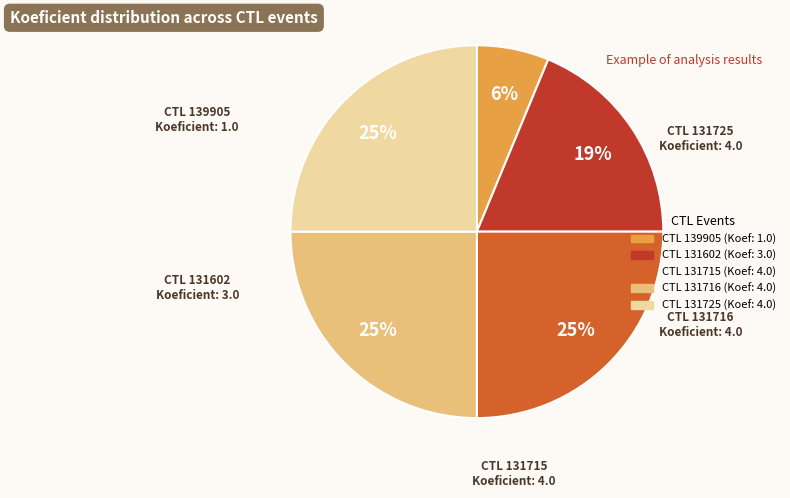

How many slices are in this pie chart?

5